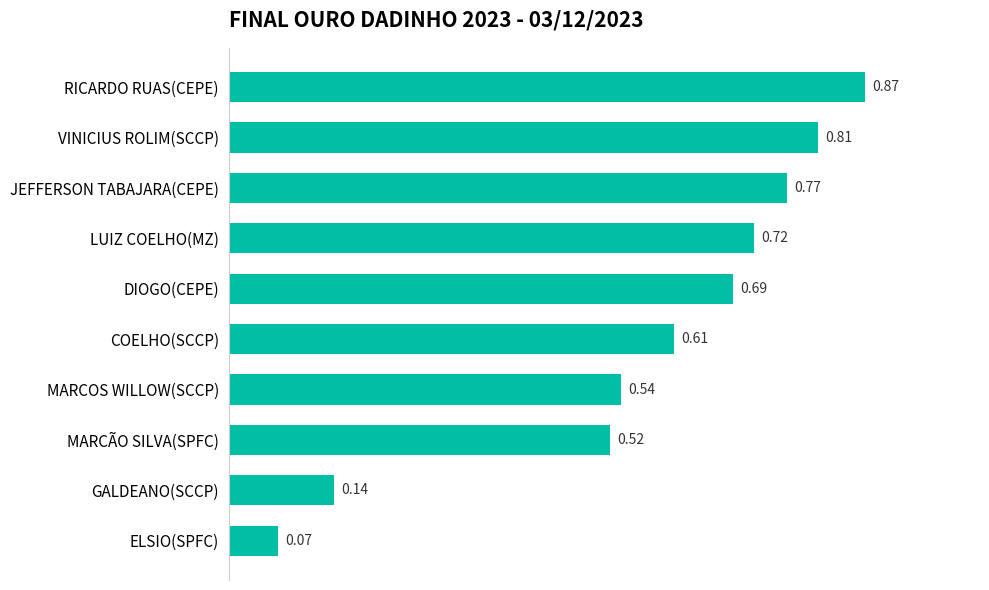

What is the sum of the values at RICARDO RUAS(CEPE) and COELHO(SCCP)?

1.5